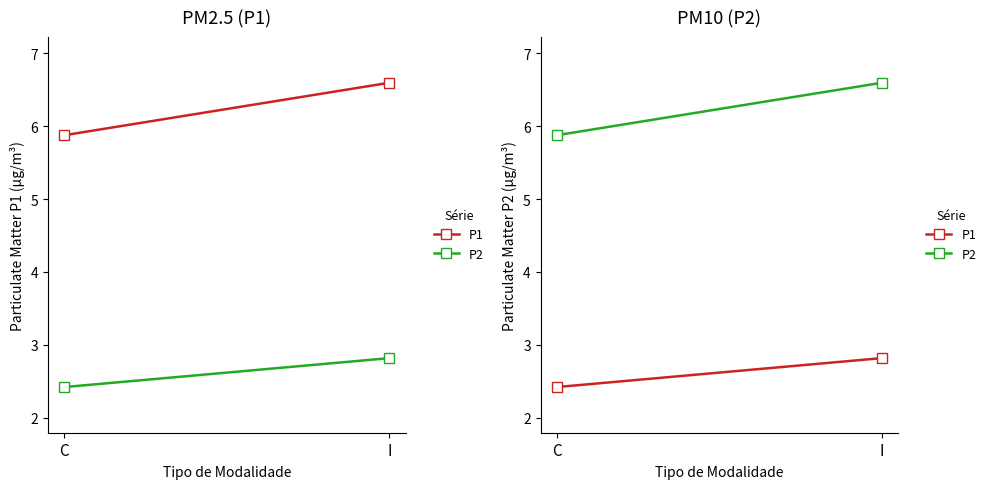

Which has a higher value, I or C?

I